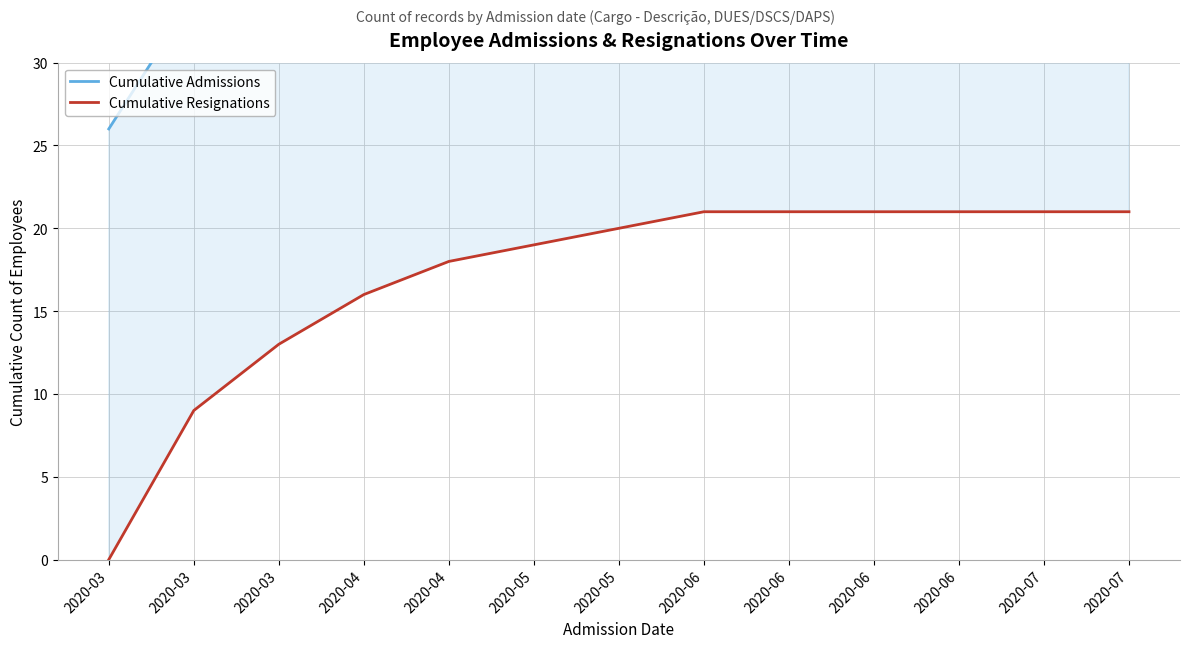

List the series in order of their overall mean, highest first.

Cumulative Admissions, Cumulative Resignations